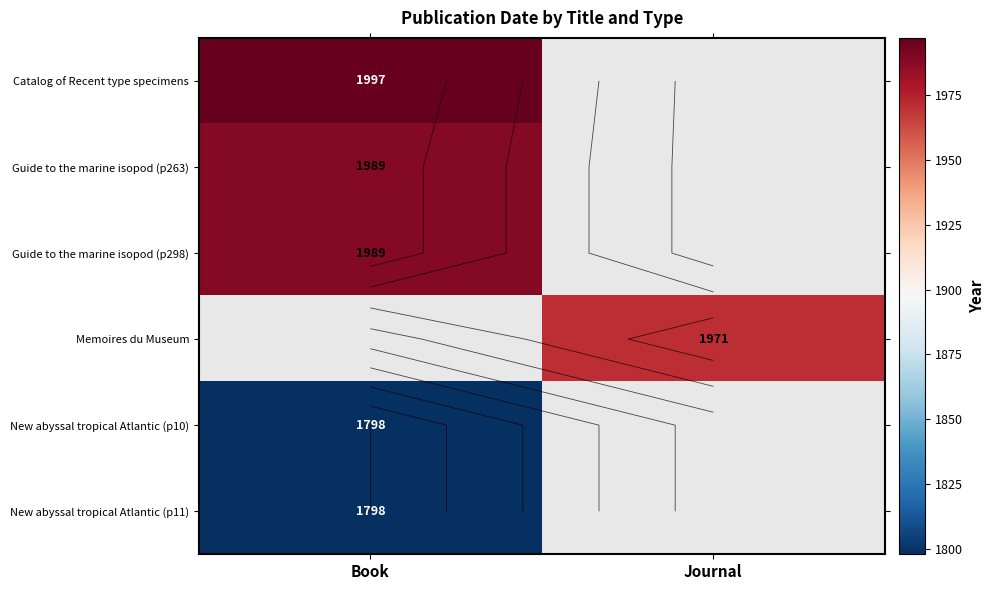

How many distinct data groups are displayed?

6